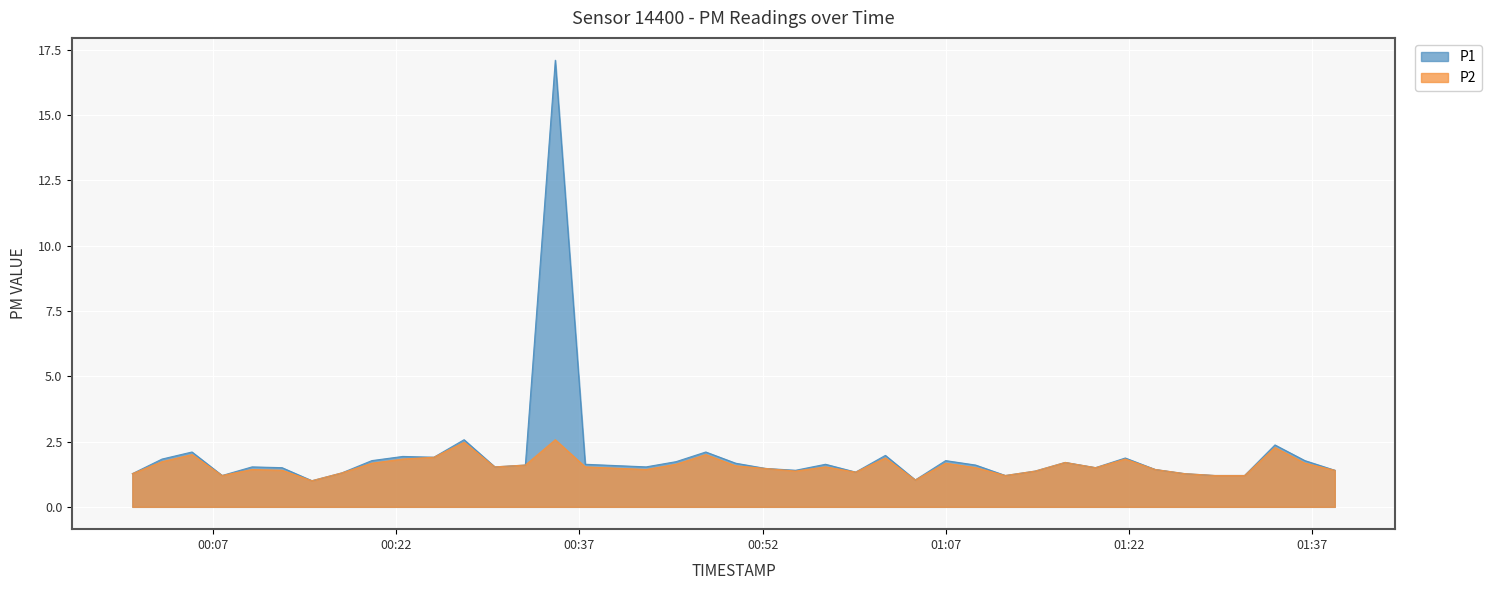

How many distinct data groups are displayed?

2